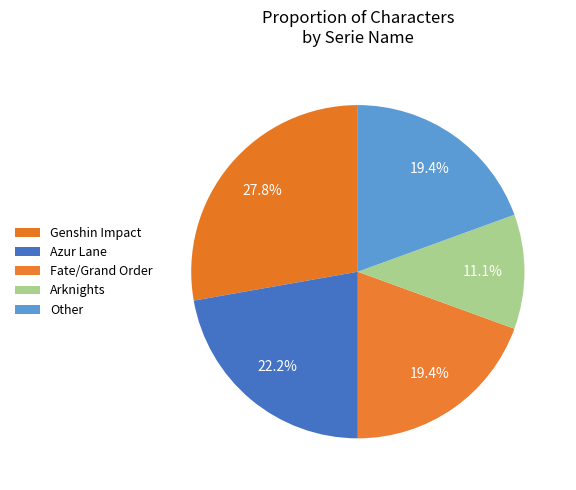

To the nearest percent, what is the average slice percentage?

20%